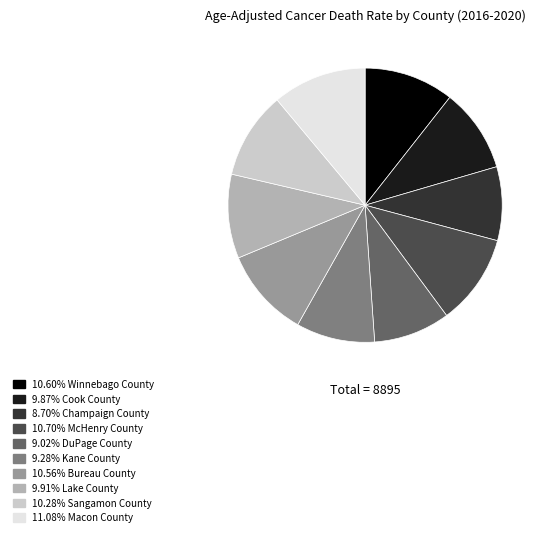

Does any single category account for the majority?

No